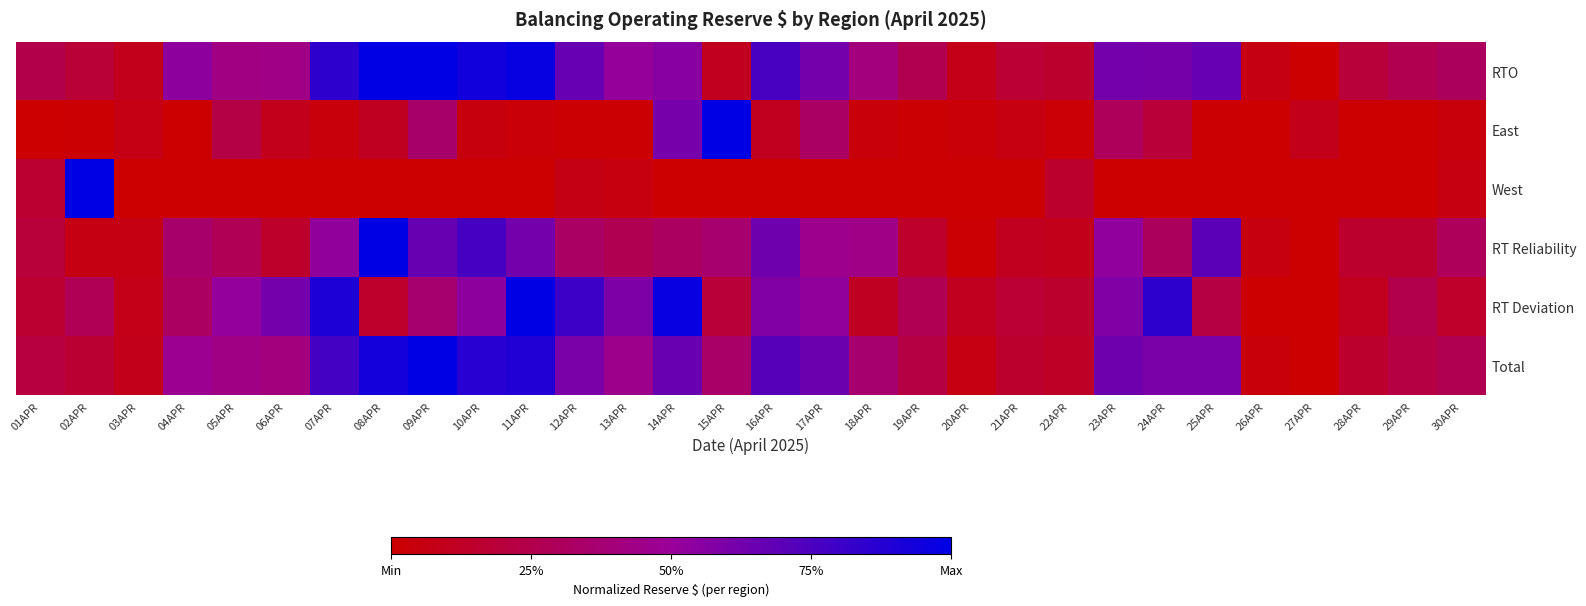

Which has a higher value, 05APR or 30APR?

05APR